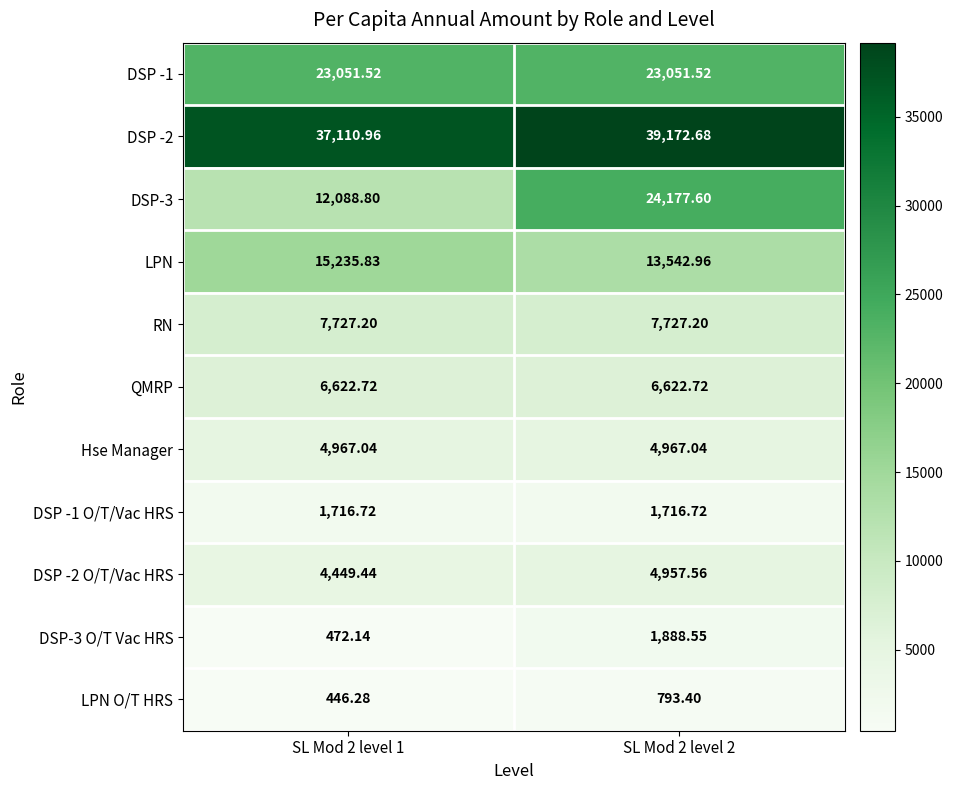

Is the value of RN at SL Mod 2 level 1 greater than the value of DSP -1 O/T/Vac HRS at SL Mod 2 level 2?

Yes